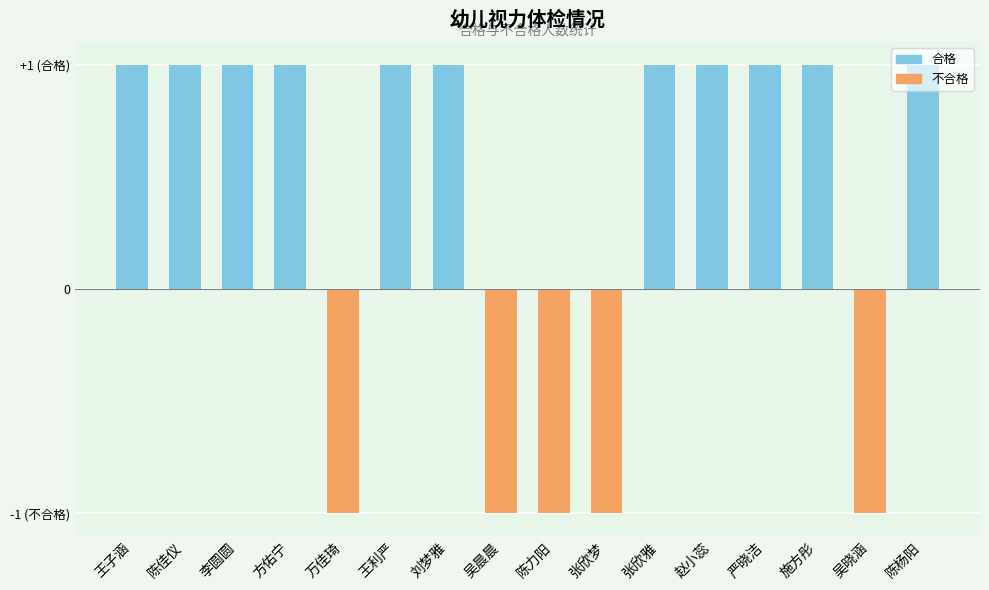

What is the difference between the second highest and minimum values?

2